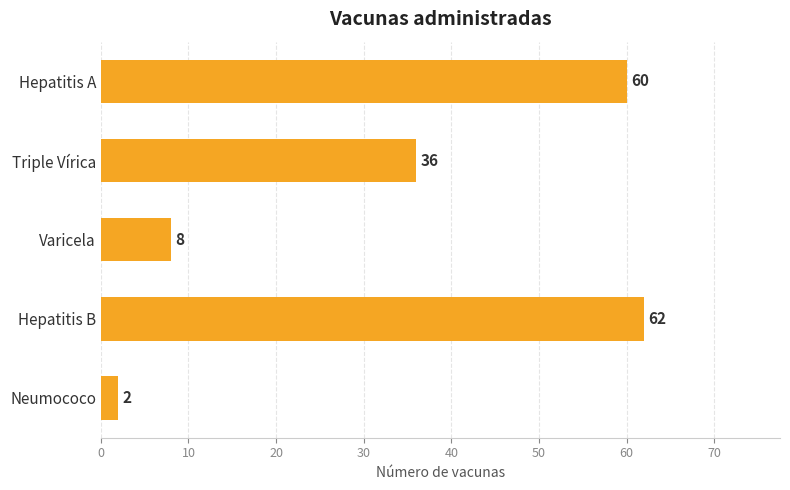

What is the change in value from Triple Vírica to Neumococo?

-34